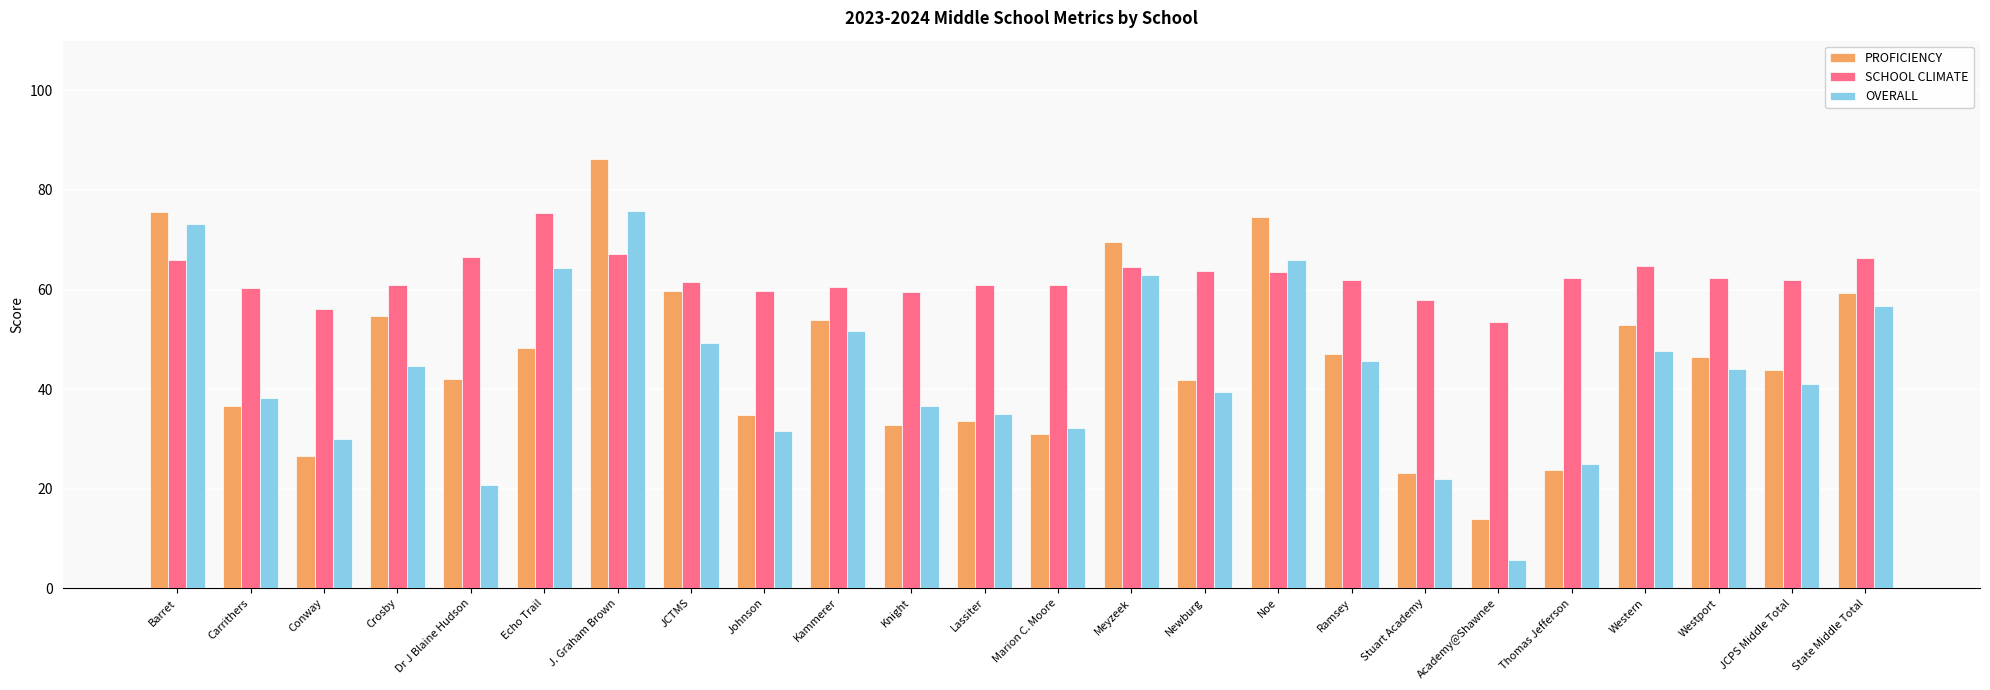

Is the value of OVERALL at Lassiter greater than the value of PROFICIENCY at Western?

No